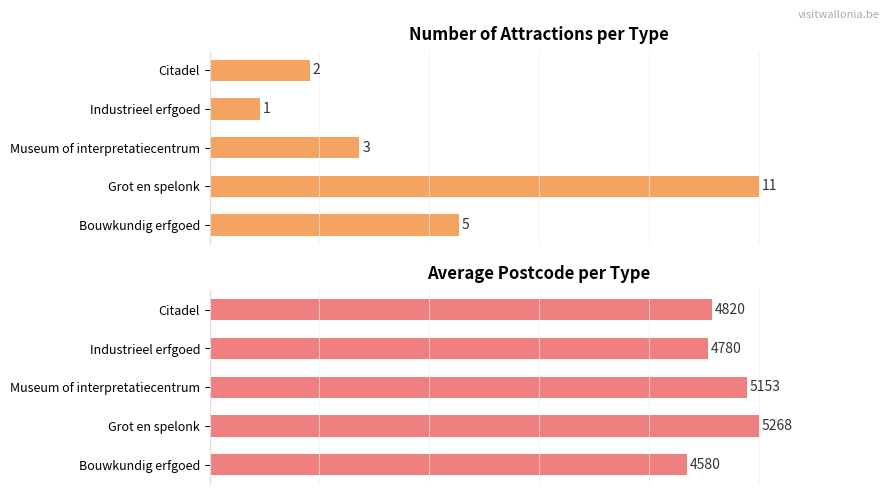

List the labels in order of Avg Postcode (normalized %) value, largest first.

Grot en spelonk, Museum of interpretatiecentrum, Citadel, Industrieel erfgoed, Bouwkundig erfgoed